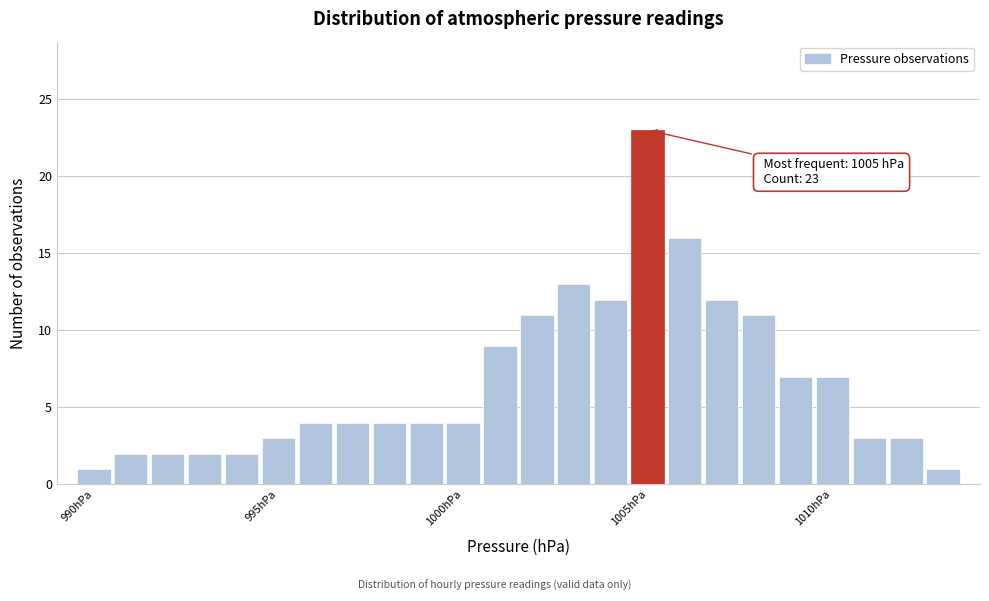

Around what value on the x-axis is the tallest bar? Give the approximate position of its centre, as read against the axis.

1005.0